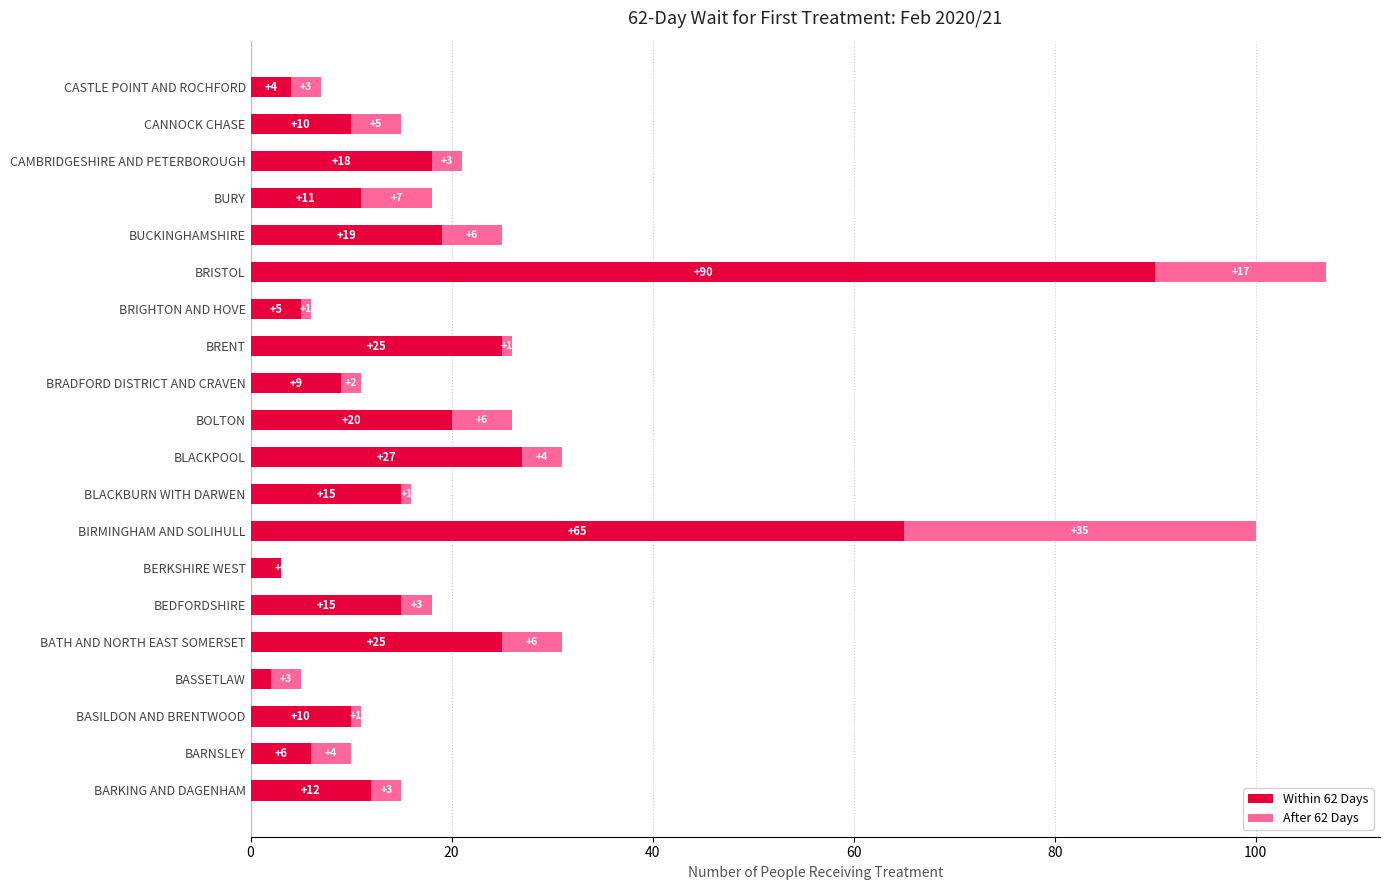

What is the maximum value for Within 62 Days?

90